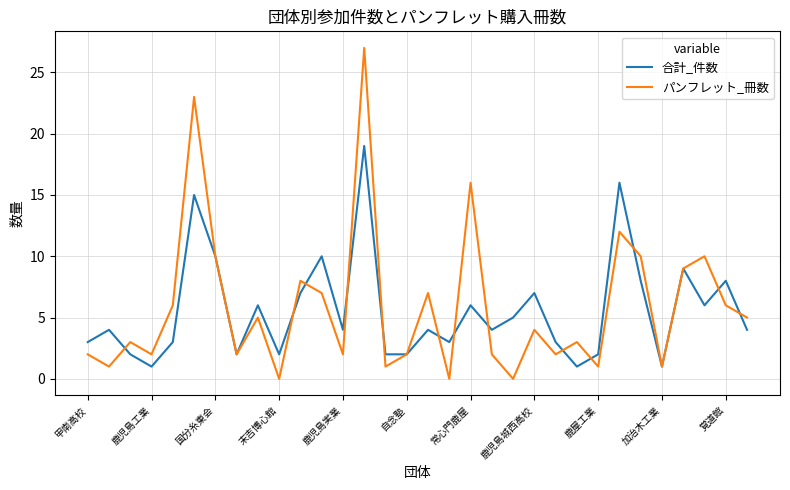

What is the highest value of the パンフレット_冊数 series?

27